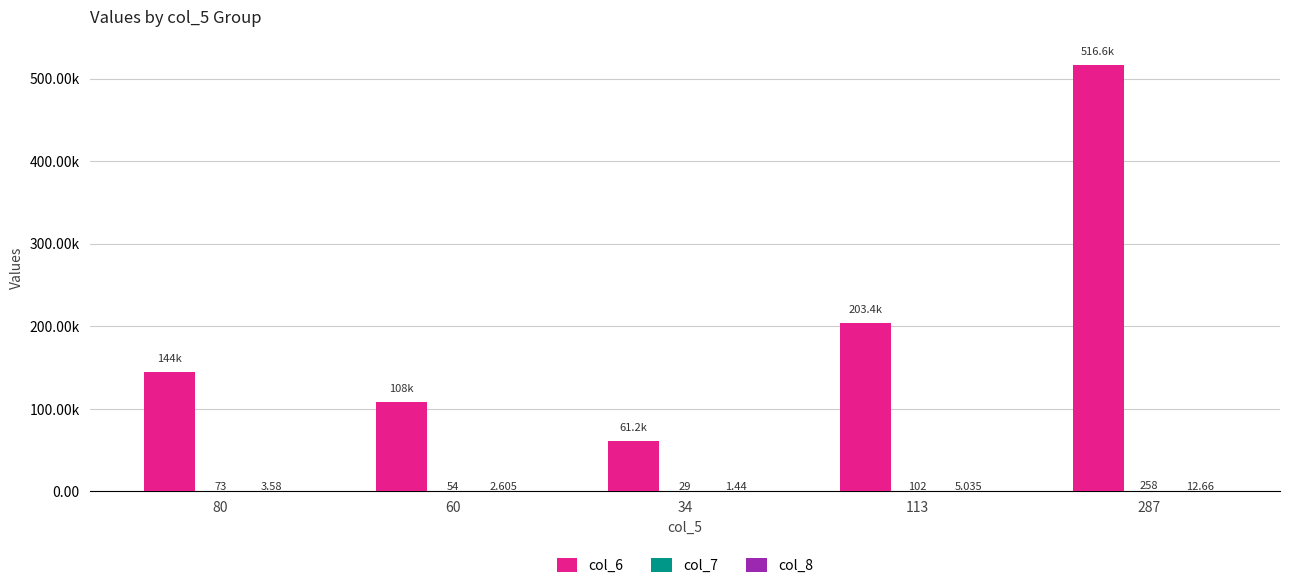

What is the highest value of the col_8 series?

12.7